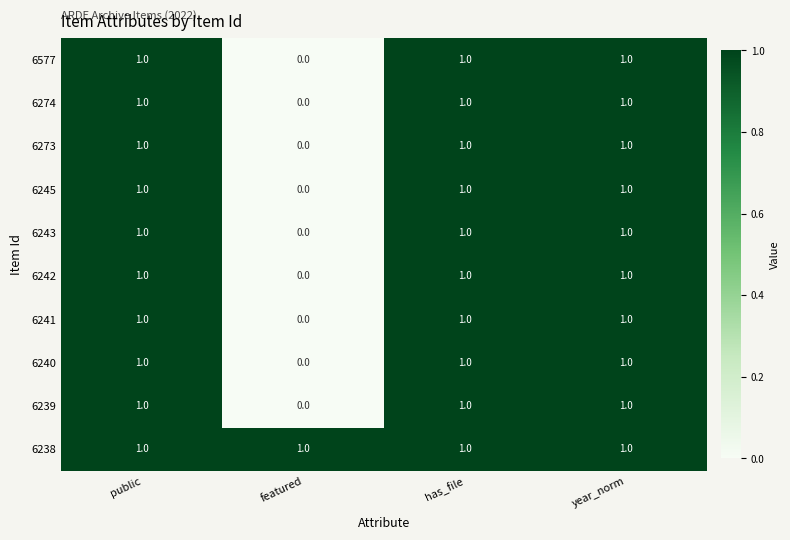

Which category has the lowest value across all series?

featured